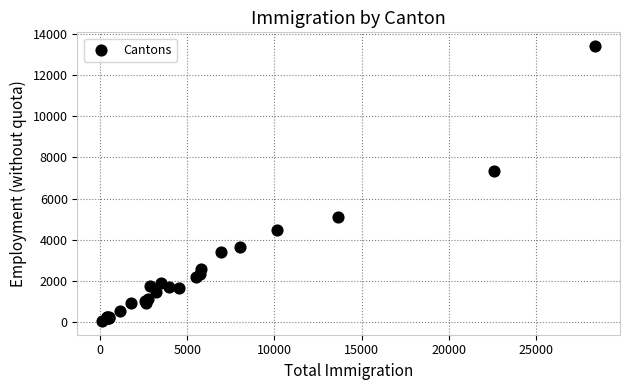

What Y value in the scatter plot is closest to 6729?

7350